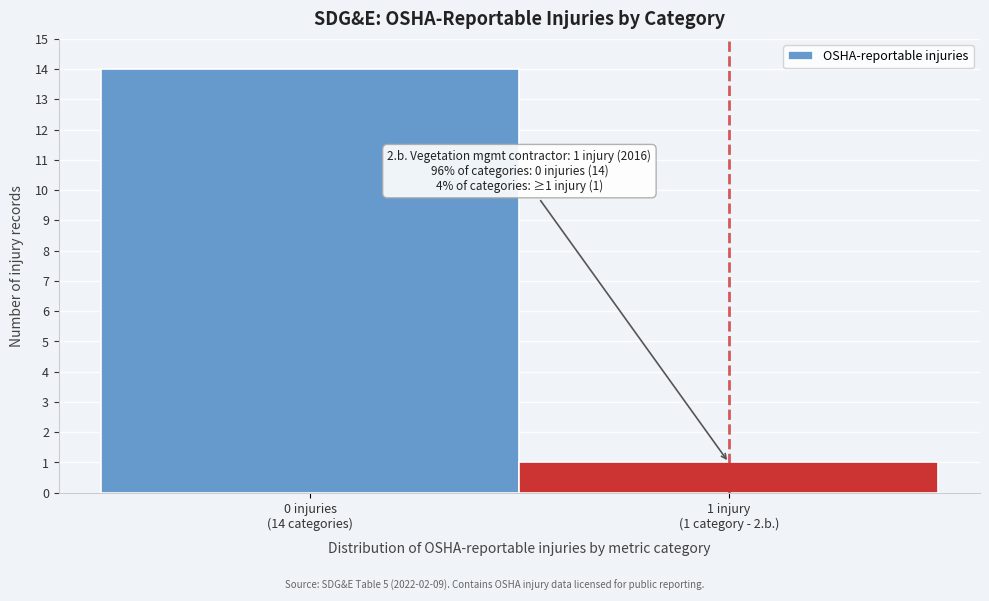

Reading right to left, transcribe all the data shown in this chart.

1	14